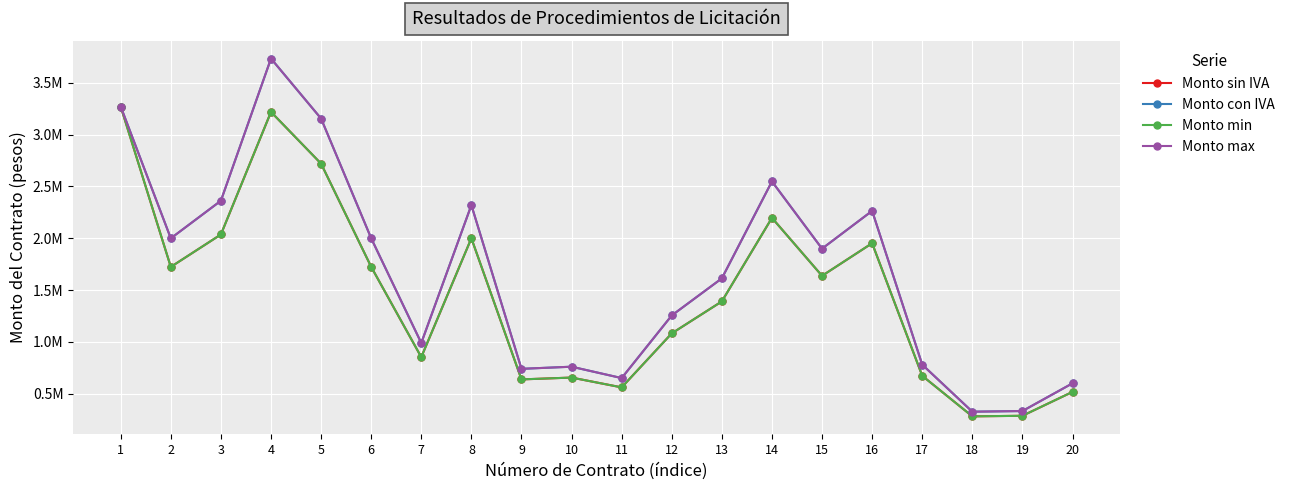

Which series has the largest total across all categories?

Monto con IVA